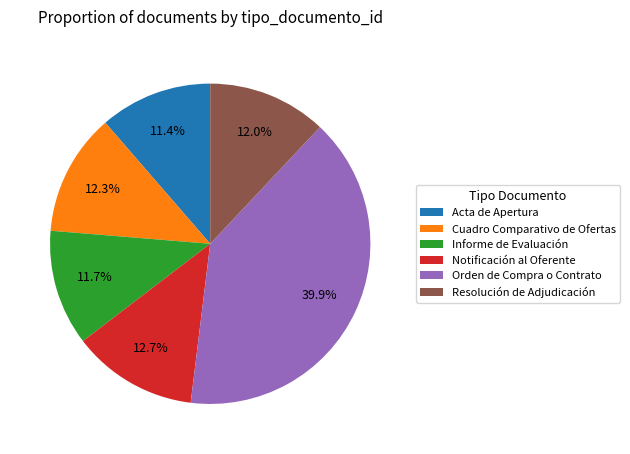

Which category has the biggest portion of the pie?

Orden de Compra o Contrato